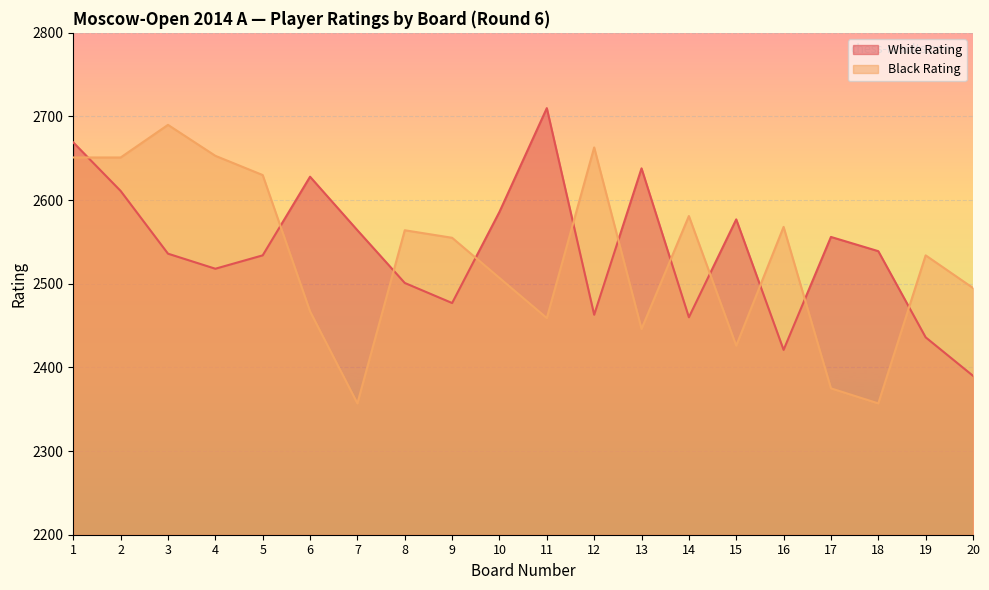

Reading left to right, what are all the values shown in this chart?

White Rating: 2669	2611	2536	2518	2534	2628	2564	2501	2477	2586	2710	2463	2638	2460	2577	2421	2556	2539	2436	2390
Black Rating: 2651	2651	2690	2653	2630	2467	2357	2564	2555	2507	2459	2663	2446	2581	2426	2568	2375	2357	2534	2495